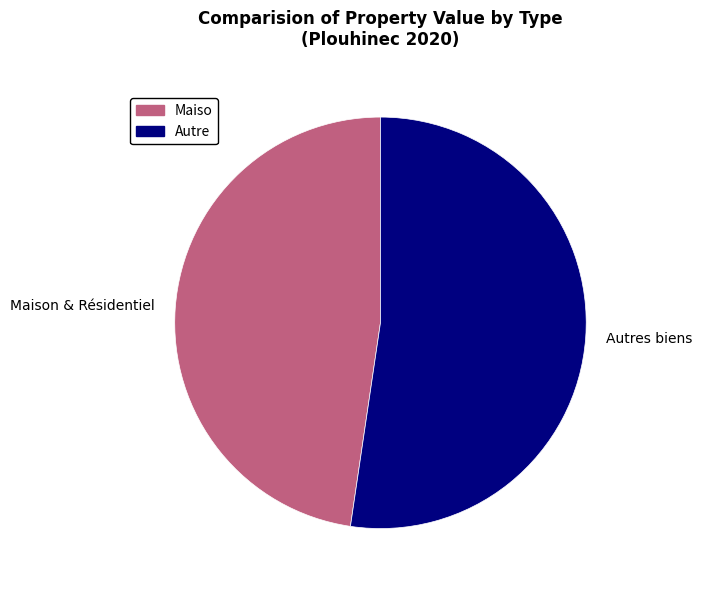

Which slice is the smallest?

Maison & Résidentiel